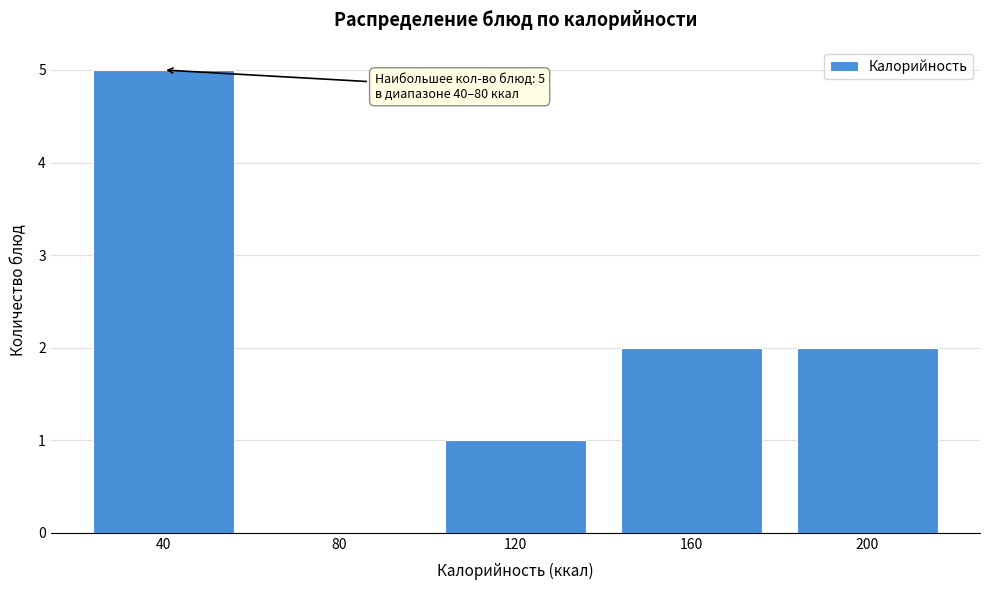

Reading left to right, what are all the values shown in this chart?

40=5	80=0	120=1	160=2	200=2